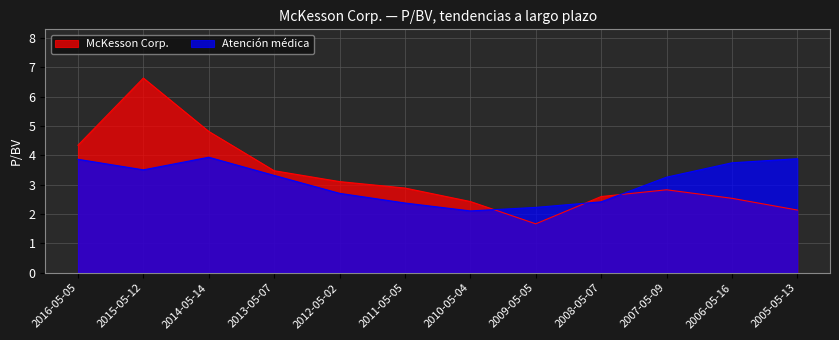

What is the approximate value of McKesson Corp. at 2014-05-14?

4.8